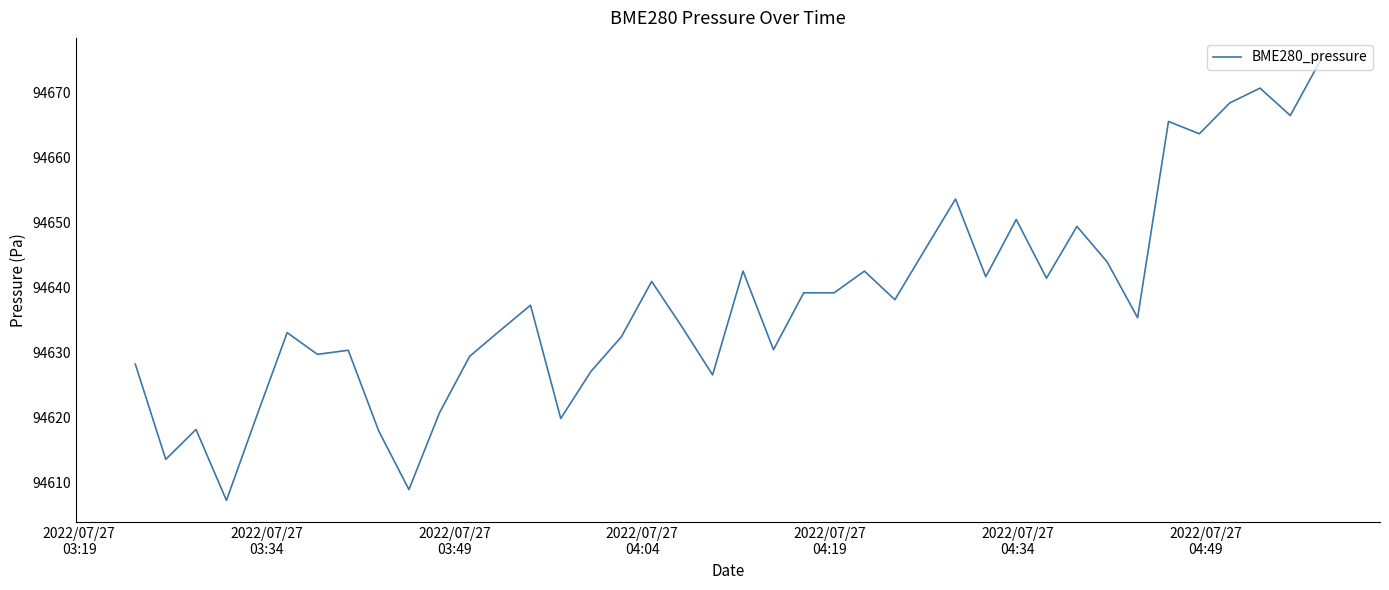

What is the smallest value displayed?

94607.3